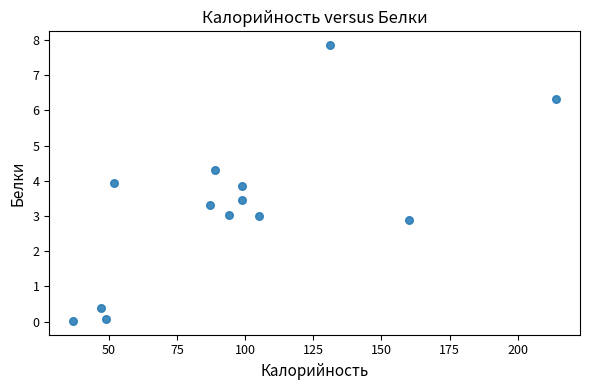

What is the range of Y values (max minus min)?

7.8